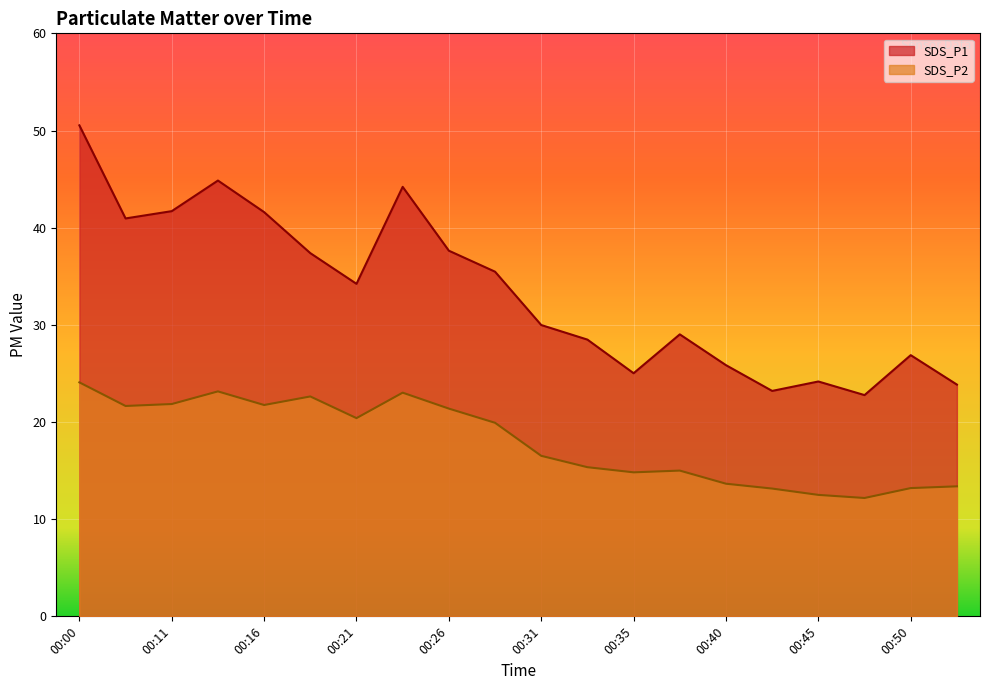

True or false: SDS_P1 has more than 1 interior local peaks.

True